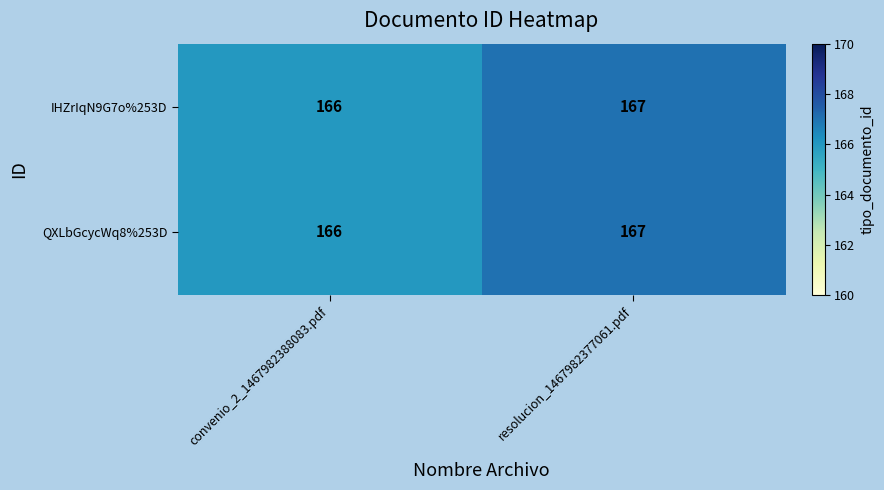

List the labels in order of QXLbGcycWq8%253D value, smallest first.

convenio_2_1467982388083.pdf, resolucion_1467982377061.pdf